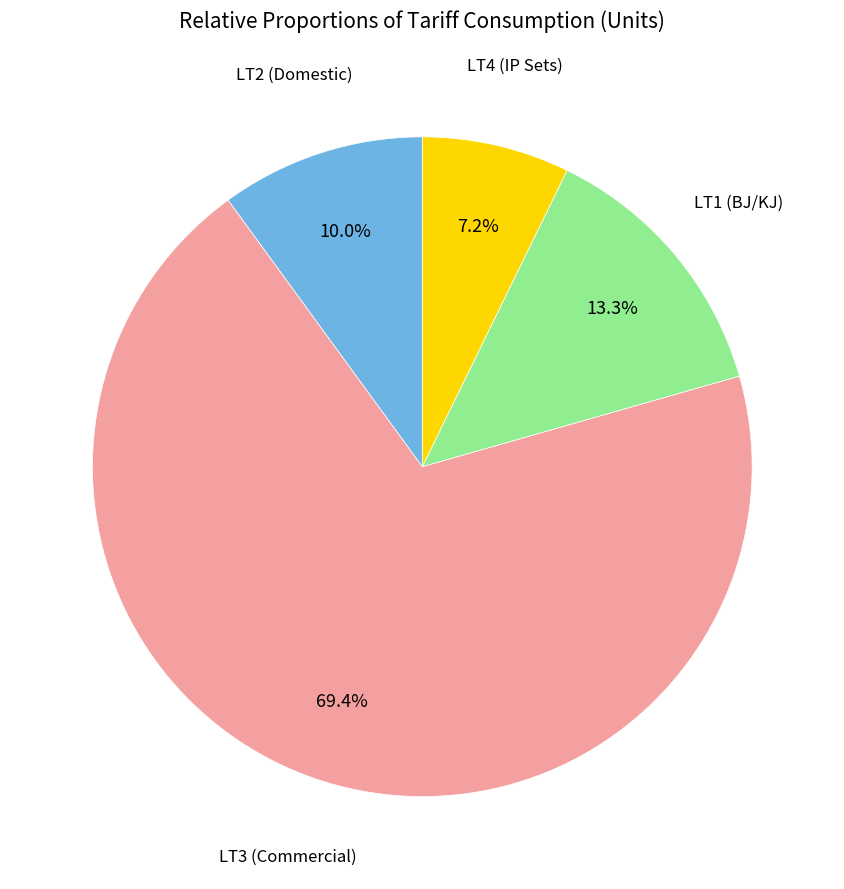

Is there any slice that represents more than half of the pie?

Yes